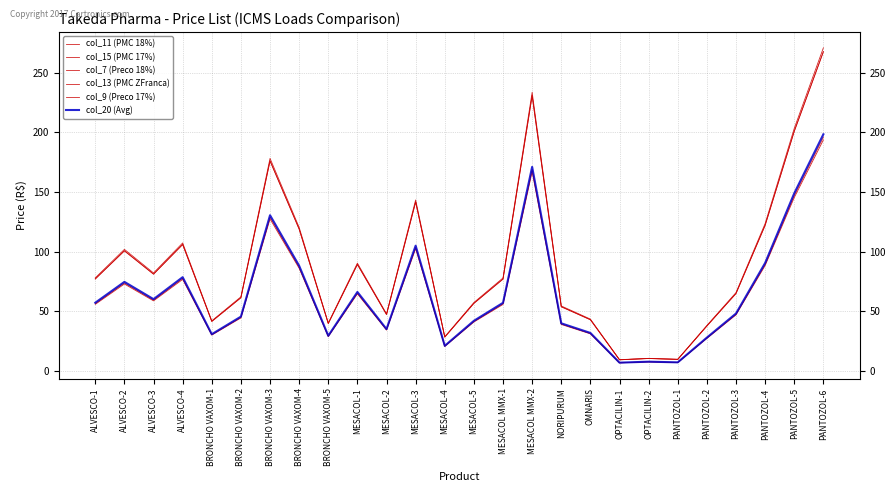

In col_20 (Avg), how many points are higher than both neighbors (excluding endpoints)?

7